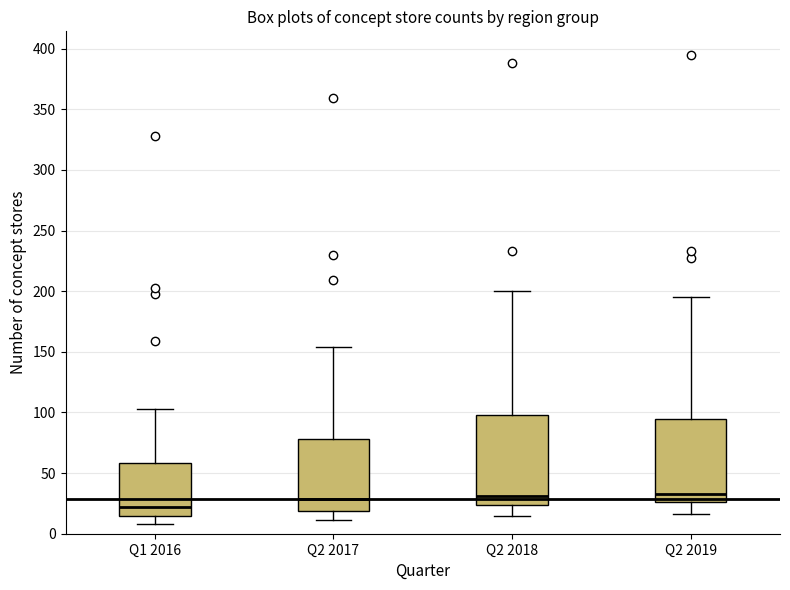

Where does the upper whisker of the box for Q2 2017 end on the y-axis? The values are not printed on the chart, so give them approximately, as read against the axis.

155